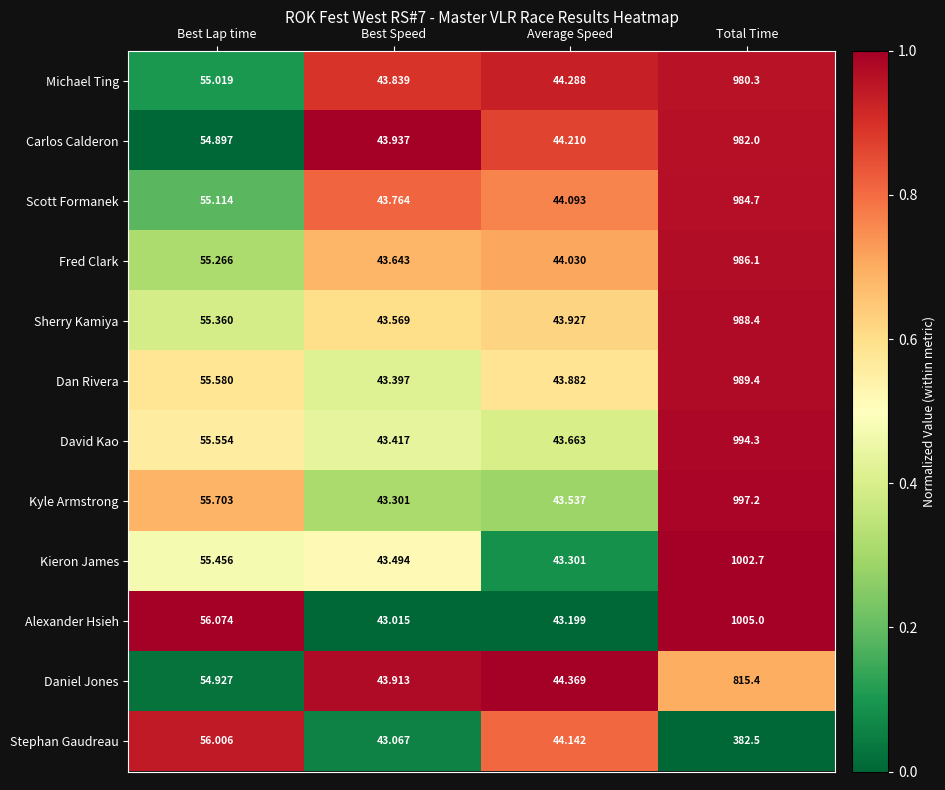

Rank the series at Total Time from lowest to highest value.

Stephan Gaudreau, Daniel Jones, Michael Ting, Carlos Calderon, Scott Formanek, Fred Clark, Sherry Kamiya, Dan Rivera, David Kao, Kyle Armstrong, Kieron James, Alexander Hsieh